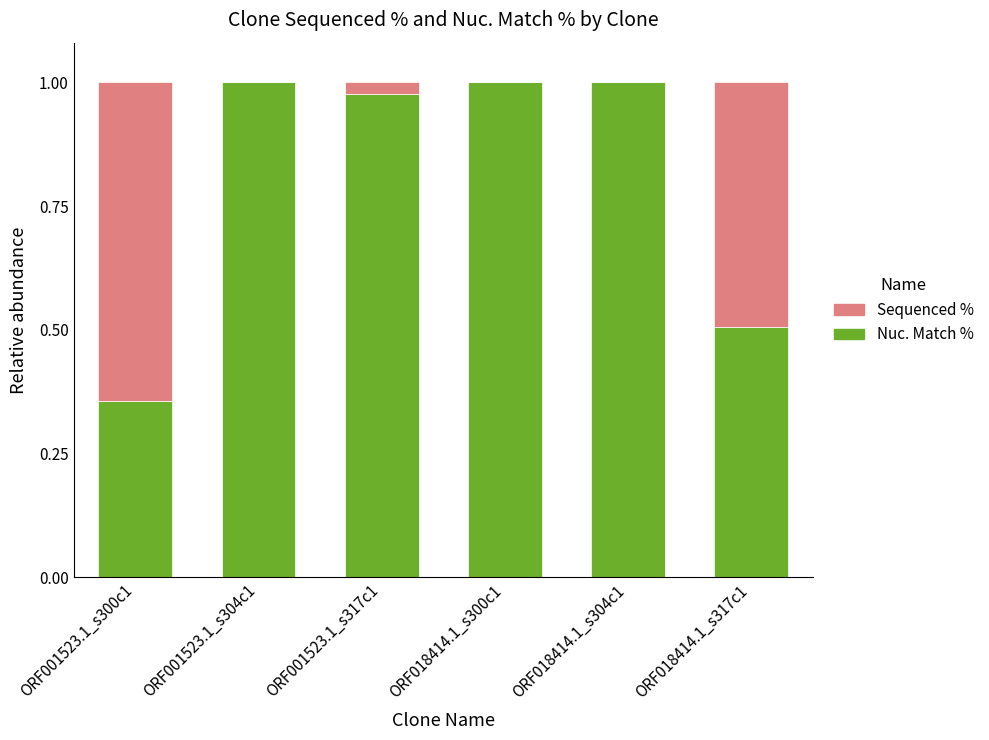

True or false: Nuc. Match % has a value of 0.6 at ORF001523.1_s304c1.

False